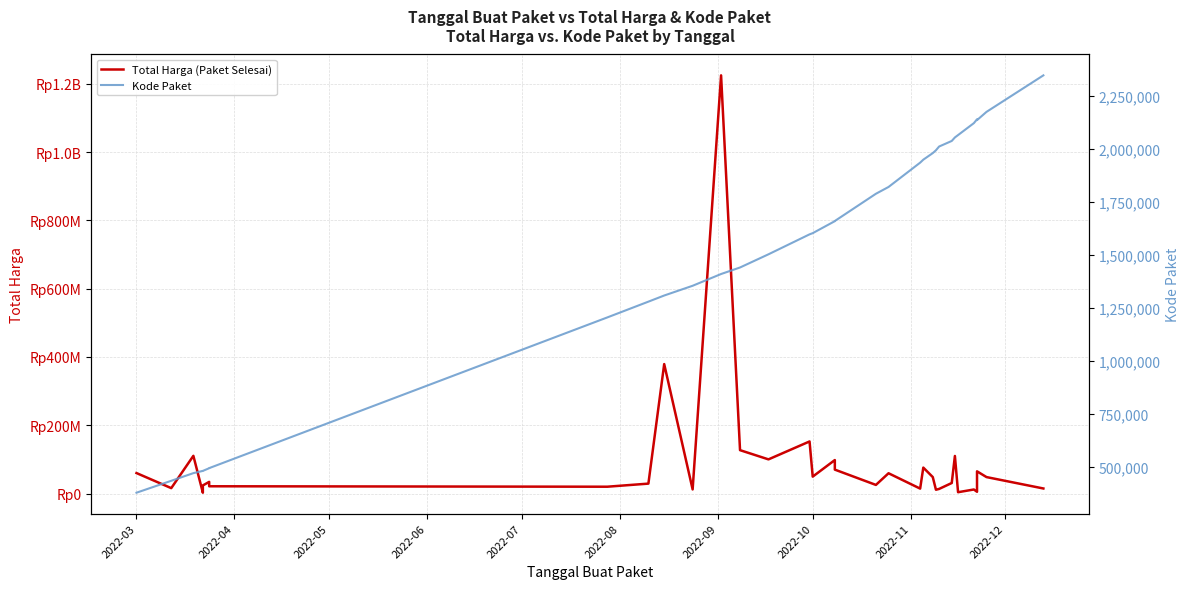

Which series has the widest spread of values?

Total Harga (Paket Selesai)